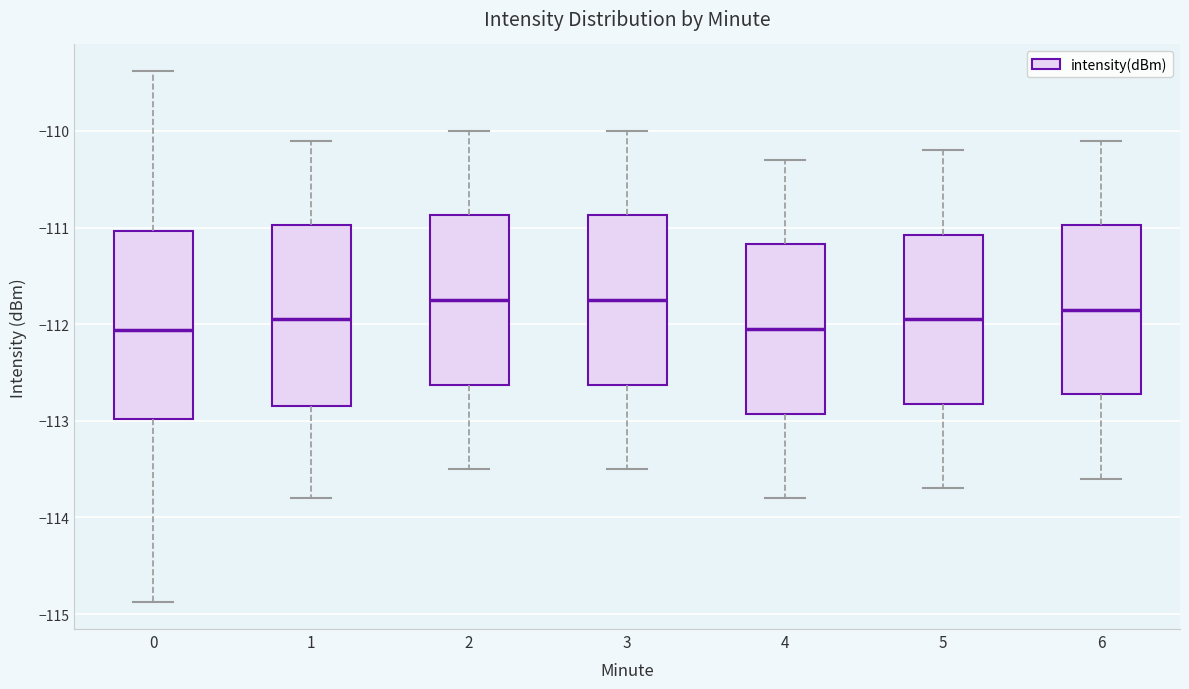

Reading left to right, transcribe this box plot: for each box, give where its median line is, the range the box spans, and where its two whiskers end, as read against the y-axis. The values are not printed on the chart, so give them approximately, as read against the axis.

0: median -112.1, box -113.0 to -111.0, whiskers -114.9 to -109.4
1: median -111.9, box -112.8 to -111.0, whiskers -113.8 to -110.1
2: median -111.7, box -112.6 to -110.9, whiskers -113.5 to -110.0
3: median -111.7, box -112.6 to -110.9, whiskers -113.5 to -110.0
4: median -112.0, box -112.9 to -111.2, whiskers -113.8 to -110.3
5: median -111.9, box -112.8 to -111.1, whiskers -113.7 to -110.2
6: median -111.8, box -112.7 to -111.0, whiskers -113.6 to -110.1